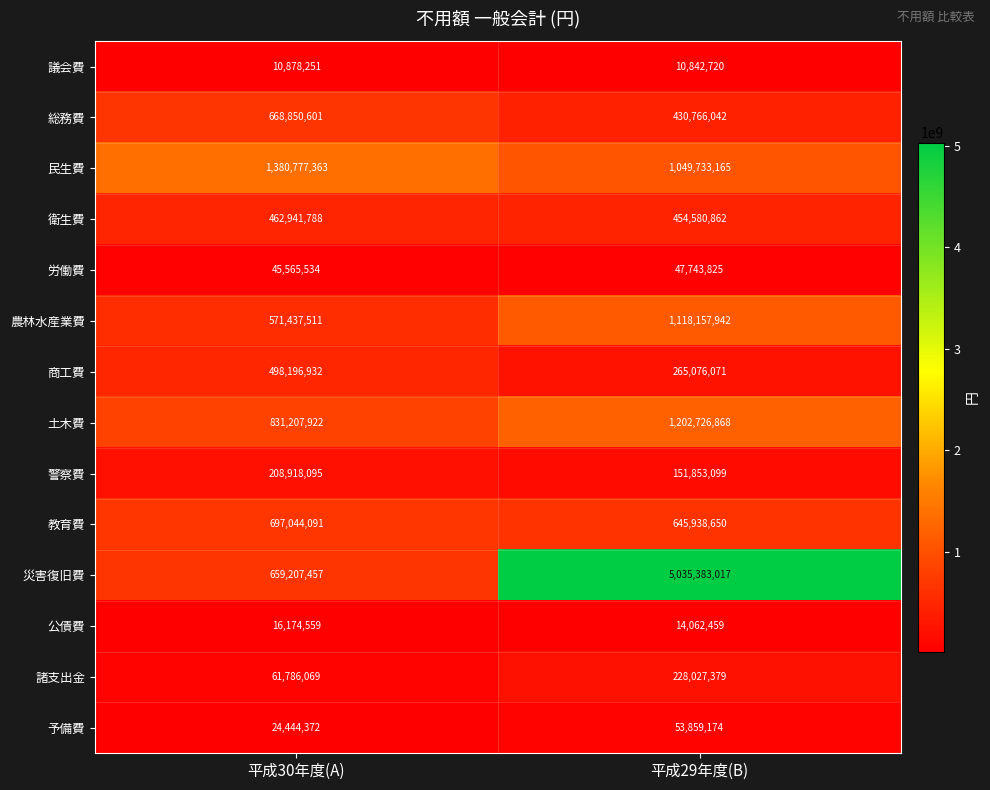

True or false: 諸支出金 has a value of 228027379 at 平成29年度(B).

True